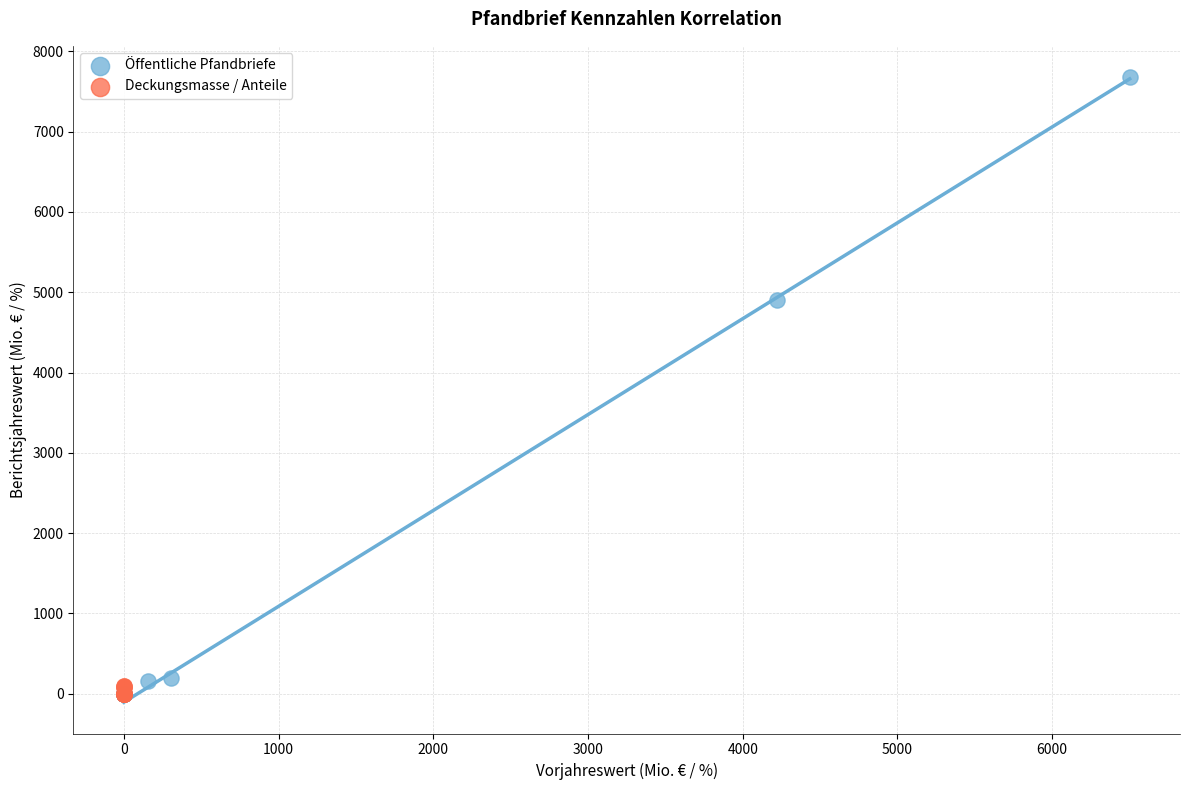

What are all the series names shown in the legend?

Öffentliche Pfandbriefe, Deckungsmasse / Anteile